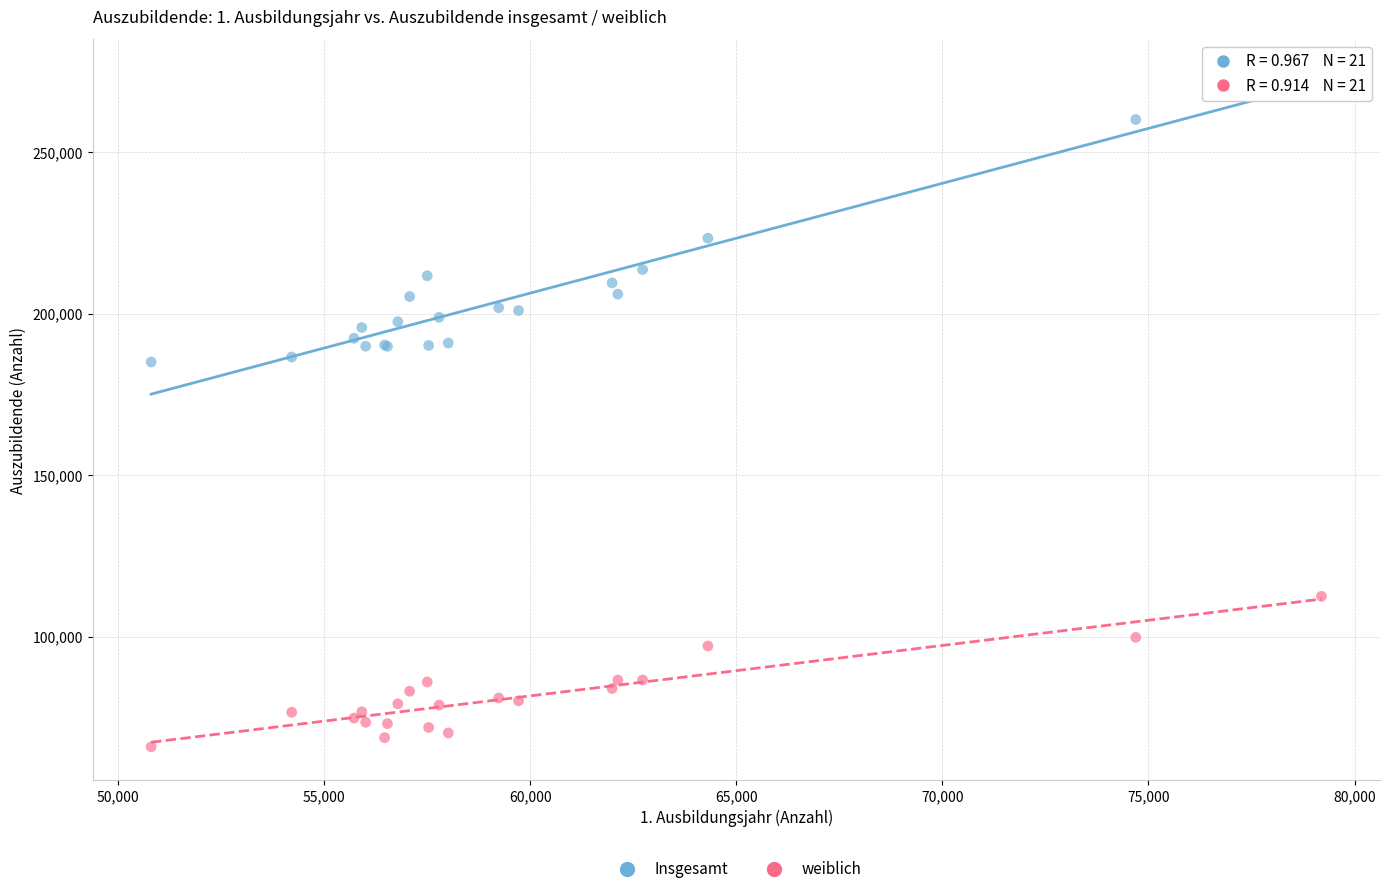

Which series contains the highest Y value?

Insgesamt